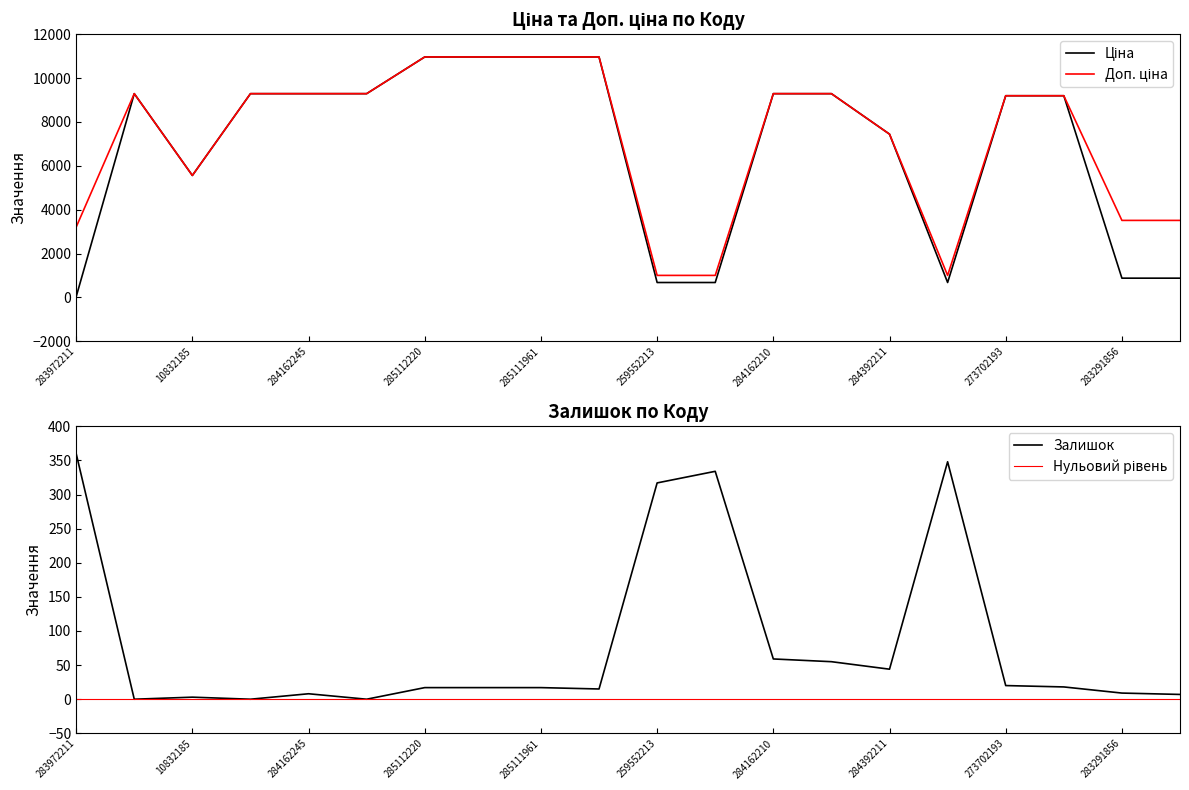

How many intersections are there between Ціна and Залишок?

1